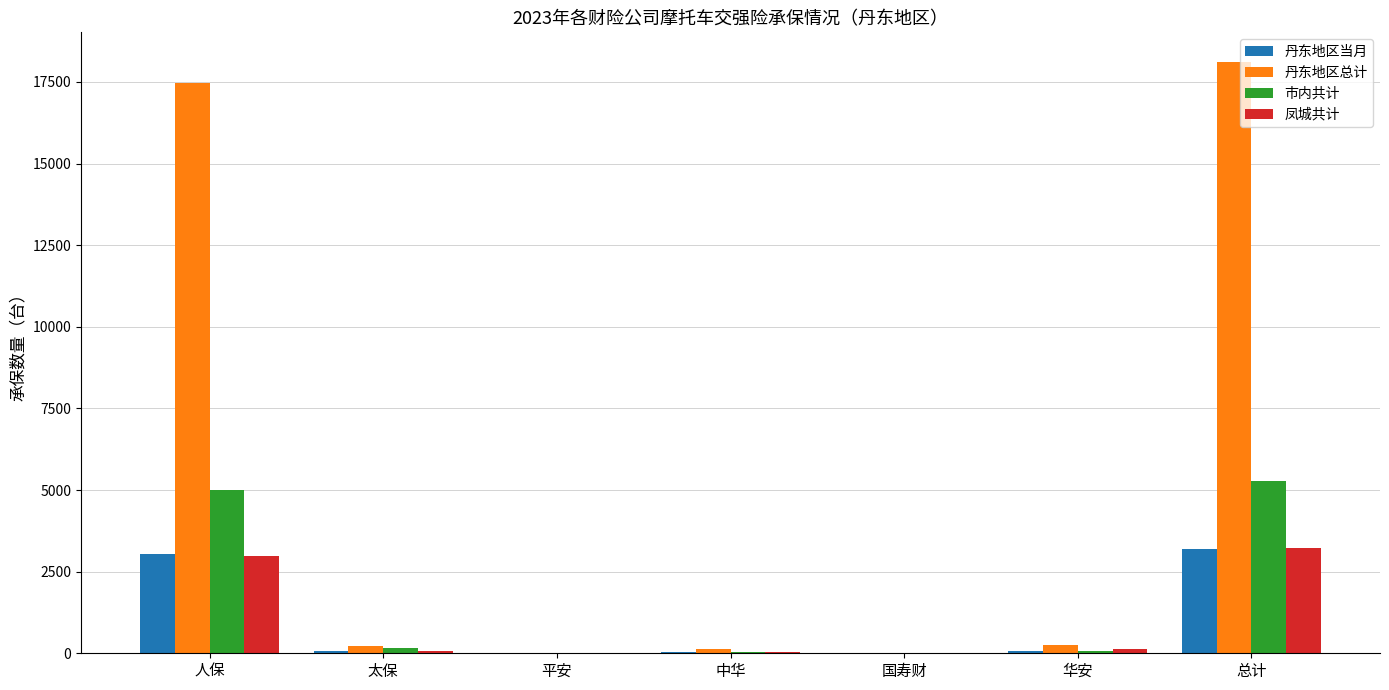

Where is 凤城共计 nearest to the value 1610?

人保